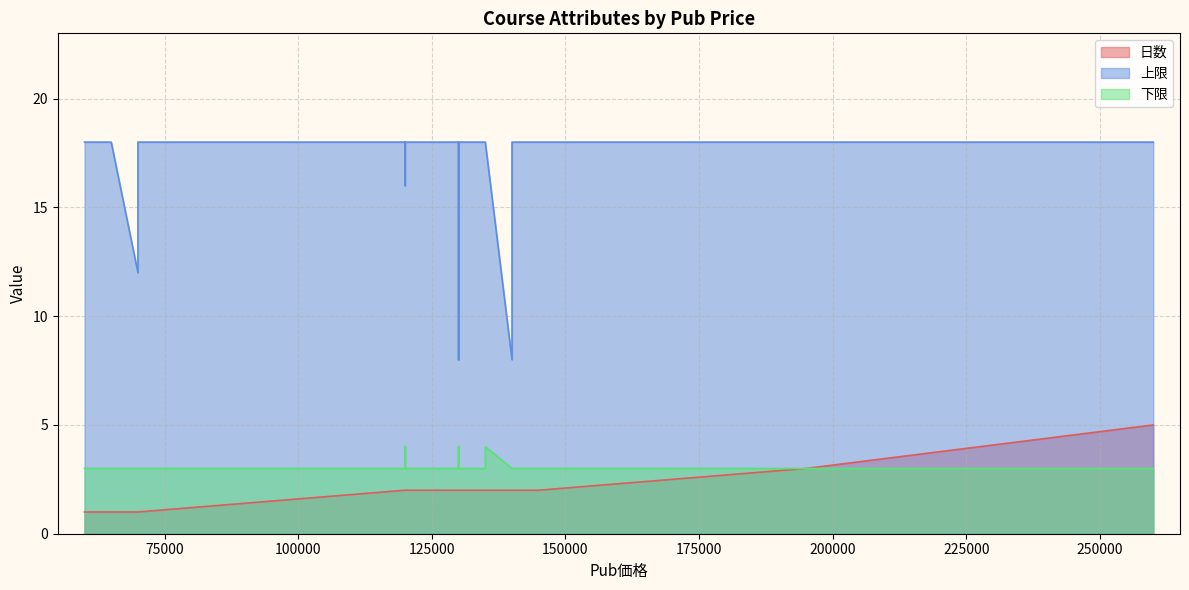

What is the maximum value for 上限?

18